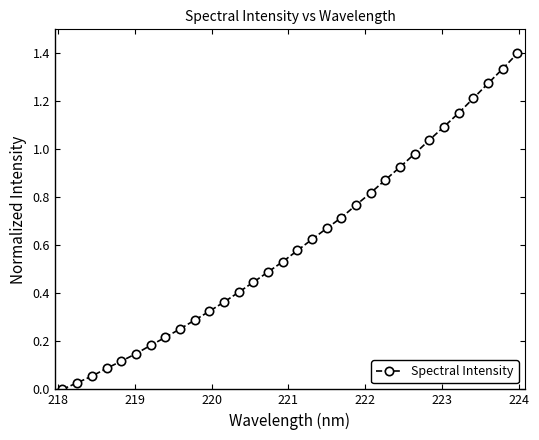

How many lines are shown in the chart?

1